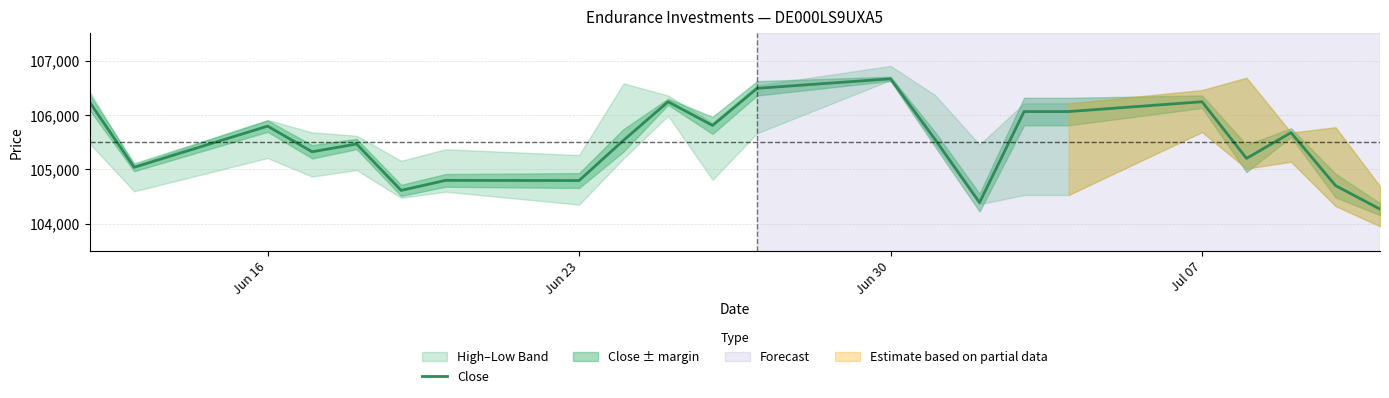

How many series are shown in this chart?

1